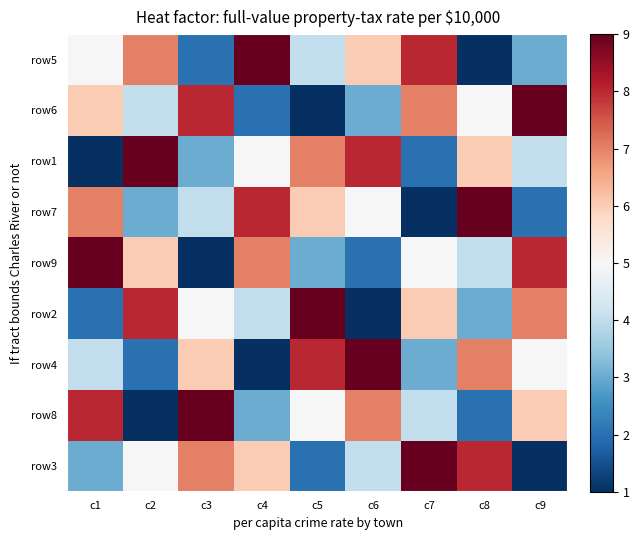

How many categories are shown in the chart?

9